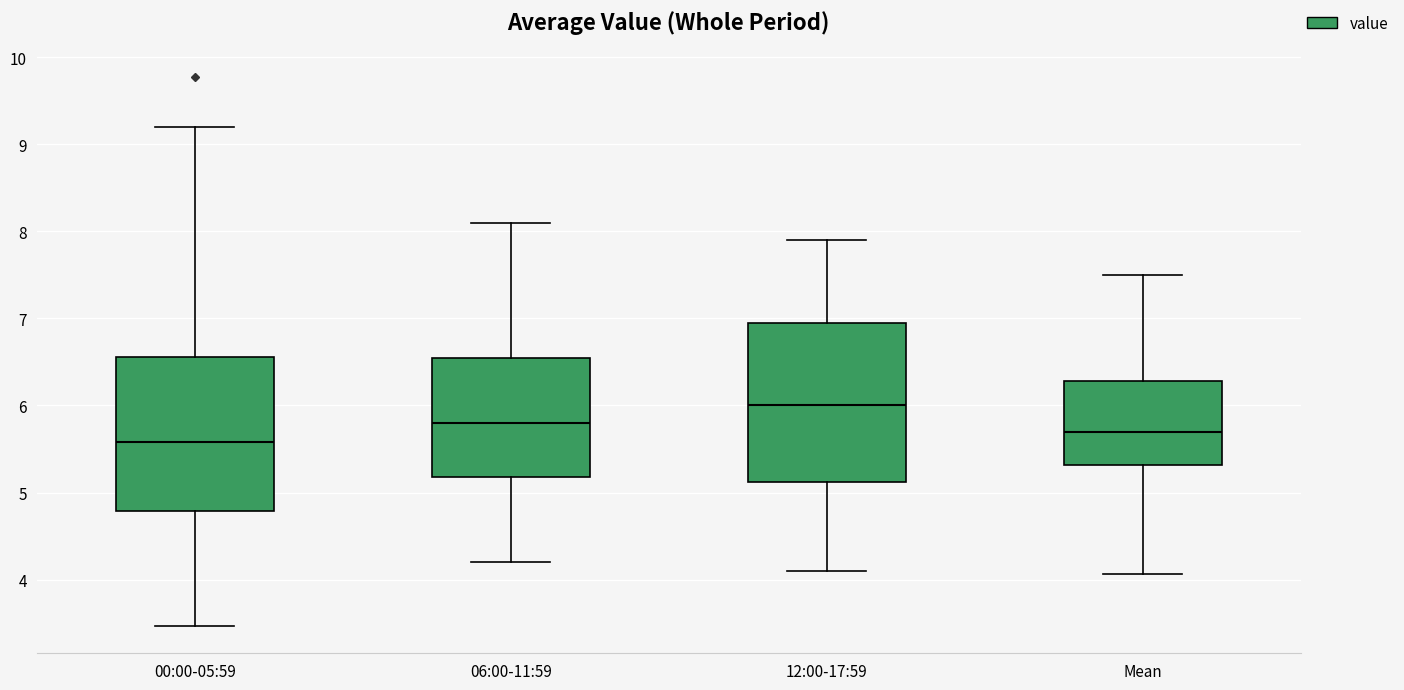

Which box has the lowest median line?

00:00-05:59